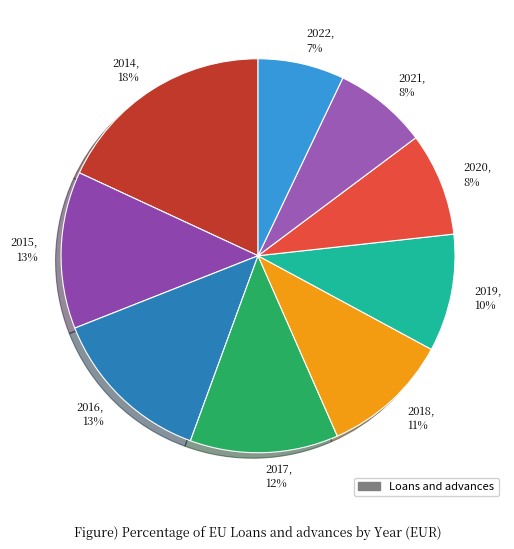

True or false: 2021 accounts for 8% of the total.

True